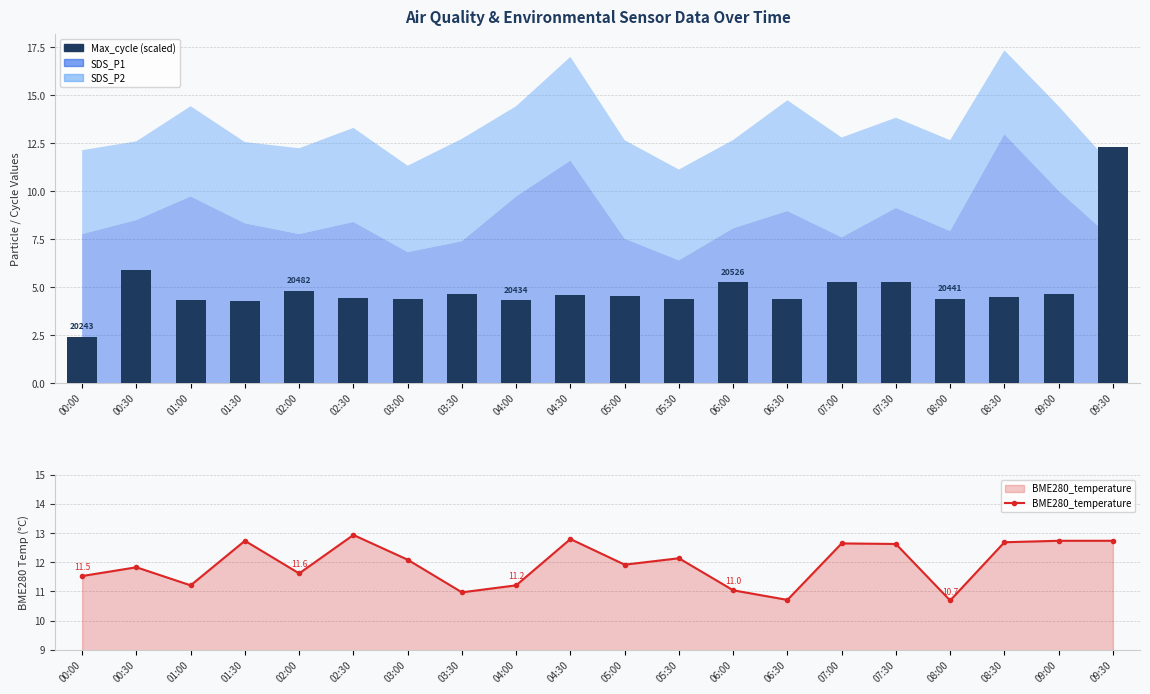

Reading right to left, transcribe all the data shown in this chart.

Max_cycle (scaled): 09:30=12.3	09:00=4.7	08:30=4.5	08:00=4.4	07:30=5.3	07:00=5.3	06:30=4.4	06:00=5.3	05:30=4.4	05:00=4.5	04:30=4.6	04:00=4.3	03:30=4.7	03:00=4.4	02:30=4.4	02:00=4.8	01:30=4.3	01:00=4.3	00:30=5.9	00:00=2.4
BME280_temperature: 09:30=12.7	09:00=12.7	08:30=12.7	08:00=10.7	07:30=12.6	07:00=12.7	06:30=10.7	06:00=11.0	05:30=12.1	05:00=11.9	04:30=12.8	04:00=11.2	03:30=11.0	03:00=12.1	02:30=12.9	02:00=11.6	01:30=12.7	01:00=11.2	00:30=11.8	00:00=11.5